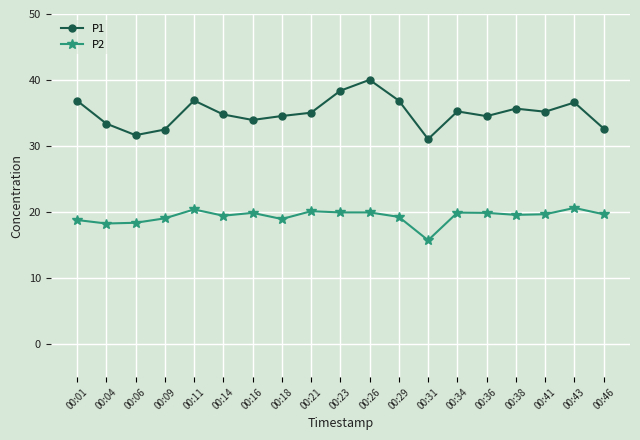

Which series has the widest spread of values?

P1